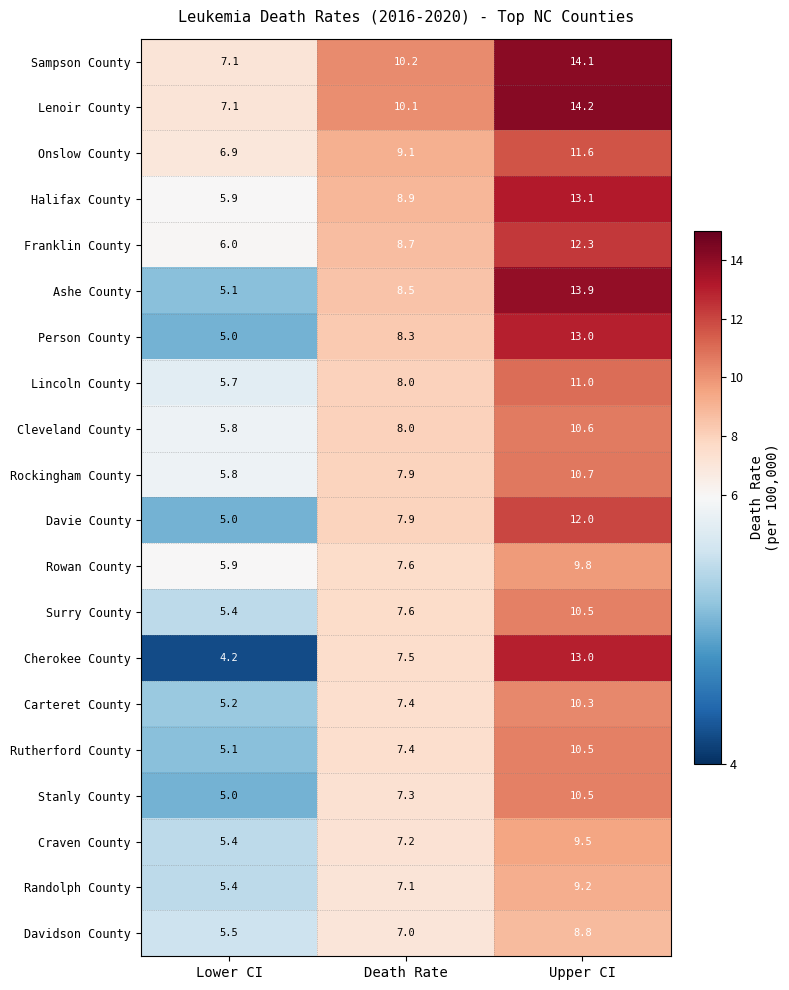

What value does the Lenoir County series have at Upper CI?

14.2